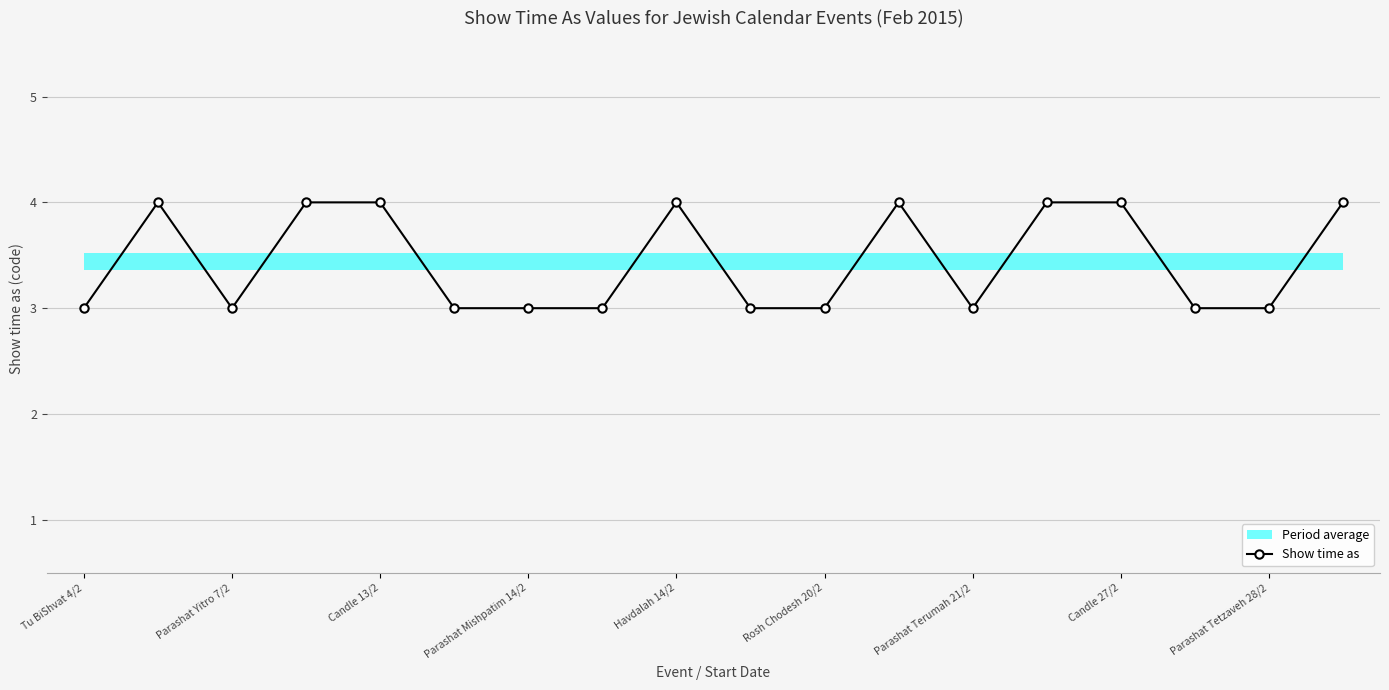

Reading left to right, extract all data points from this chart.

3	4	3	4	4	3	3	3	4	3	3	4	3	4	4	3	3	4